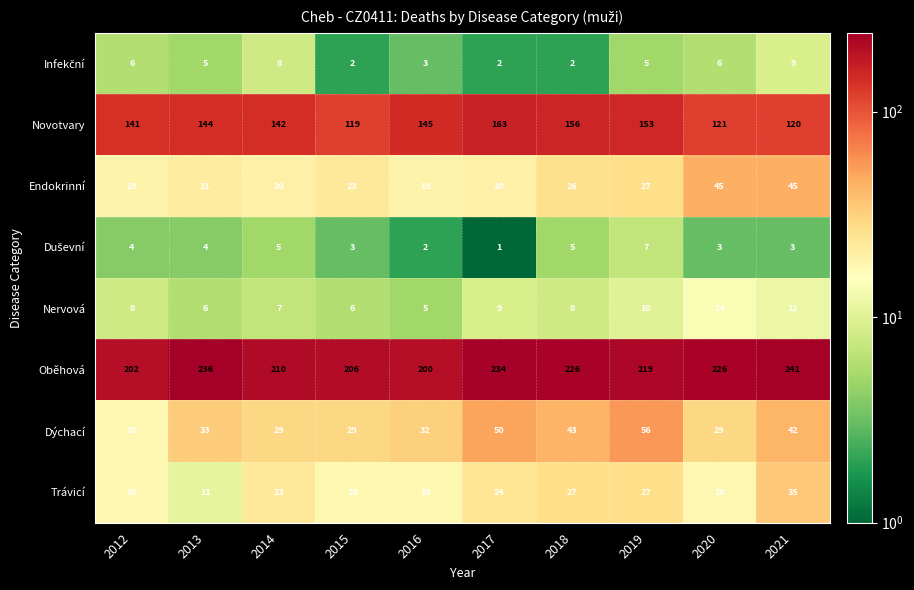

Which series has the largest range (max minus min)?

Novotvary